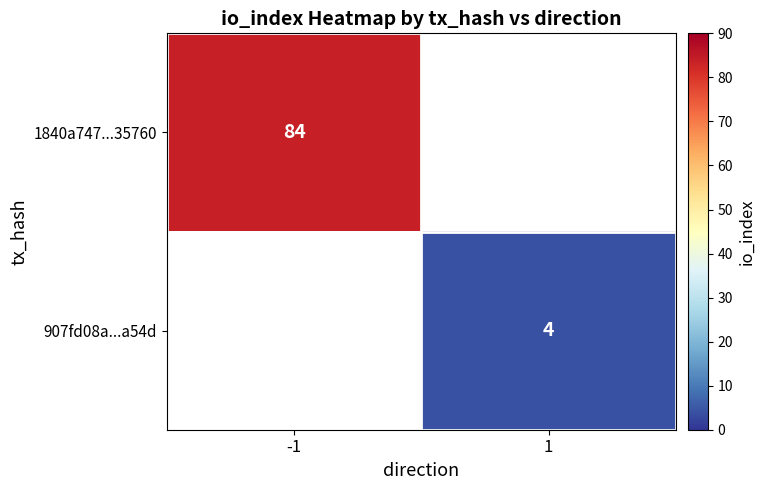

The value of 1840a747...35760 at -1 is 84. True or false?

True